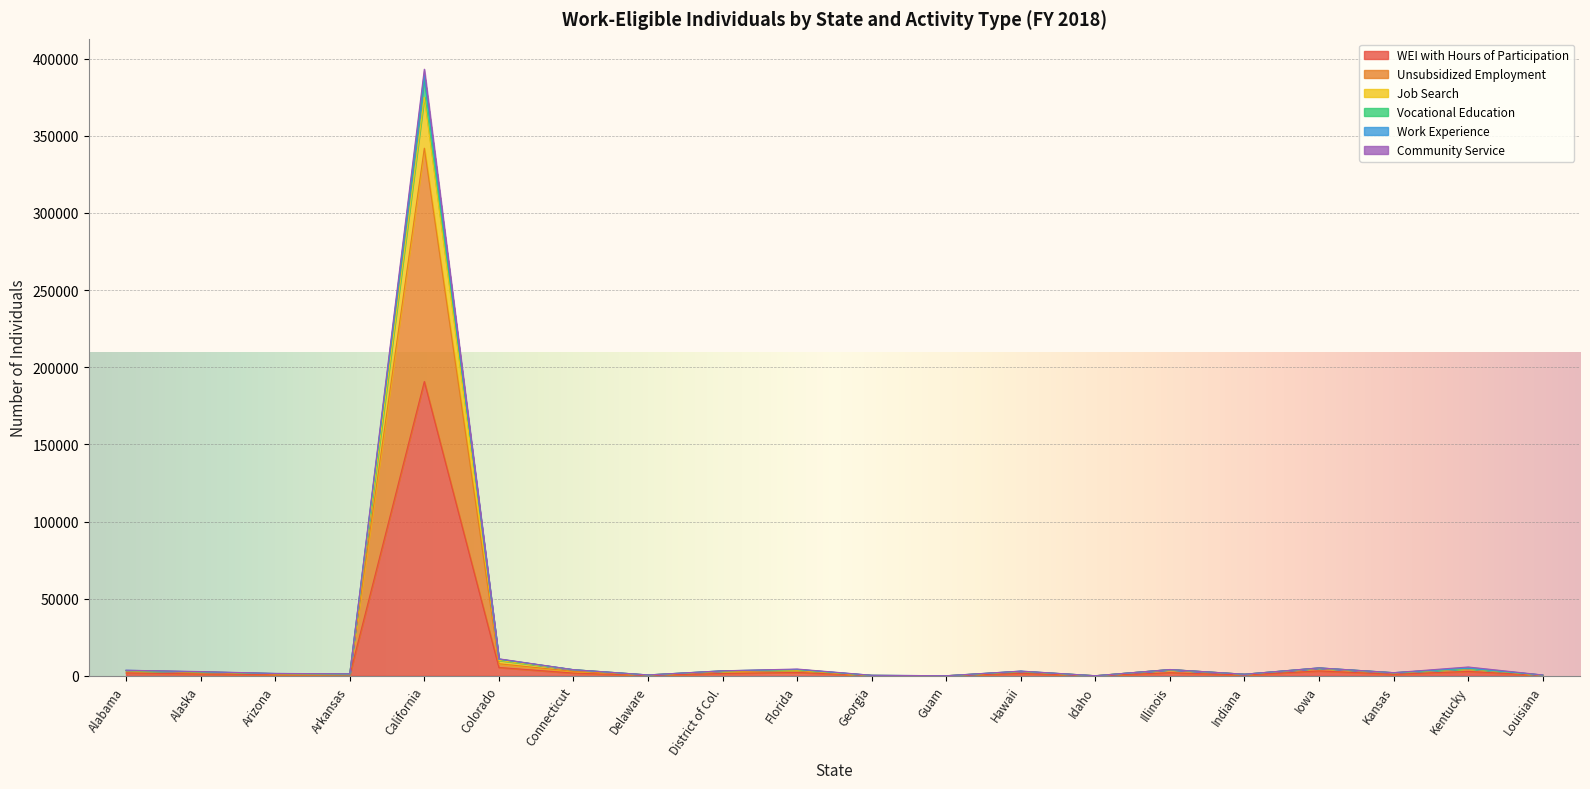

Rank the categories by Job Search value from highest to lowest.

California, Colorado, Iowa, Kentucky, Florida, Illinois, Connecticut, Alabama, District of Col., Hawaii, Alaska, Kansas, Arizona, Arkansas, Indiana, Delaware, Louisiana, Georgia, Idaho, Guam